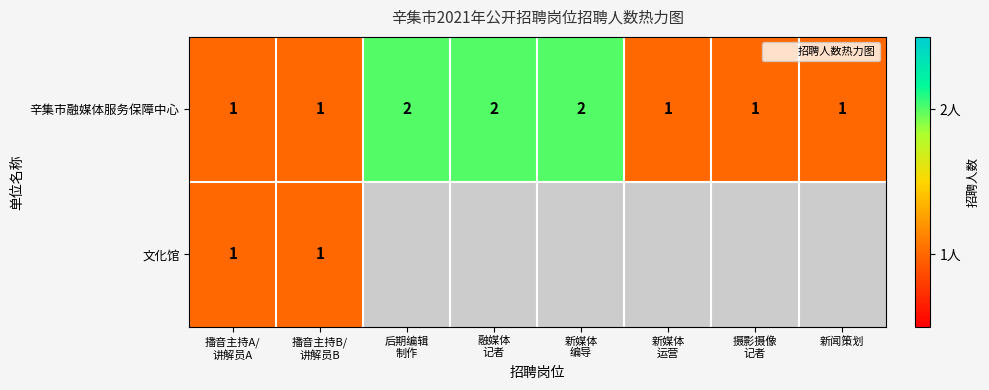

Count the 辛集市融媒体服务保障中心 values in the range 1 to 2.

8